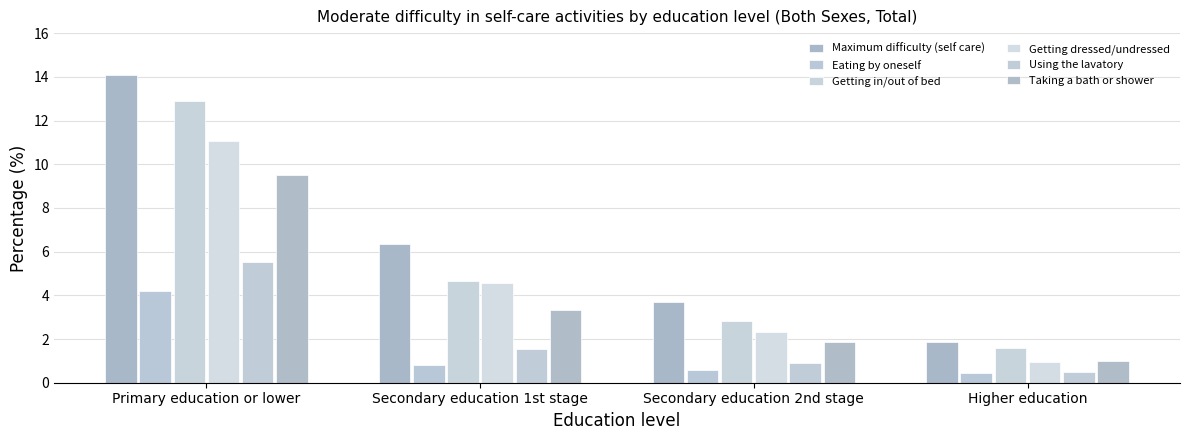

Reading left to right, what are all the values shown in this chart?

Maximum difficulty (self care): Primary education or lower=14.1	Secondary education 1st stage=6.3	Secondary education 2nd stage=3.7	Higher education=1.9
Eating by oneself: Primary education or lower=4.2	Secondary education 1st stage=0.8	Secondary education 2nd stage=0.6	Higher education=0.4
Getting in/out of bed: Primary education or lower=12.9	Secondary education 1st stage=4.7	Secondary education 2nd stage=2.8	Higher education=1.6
Getting dressed/undressed: Primary education or lower=11.1	Secondary education 1st stage=4.6	Secondary education 2nd stage=2.3	Higher education=1.0
Using the lavatory: Primary education or lower=5.5	Secondary education 1st stage=1.6	Secondary education 2nd stage=0.9	Higher education=0.5
Taking a bath or shower: Primary education or lower=9.5	Secondary education 1st stage=3.3	Secondary education 2nd stage=1.9	Higher education=1.0